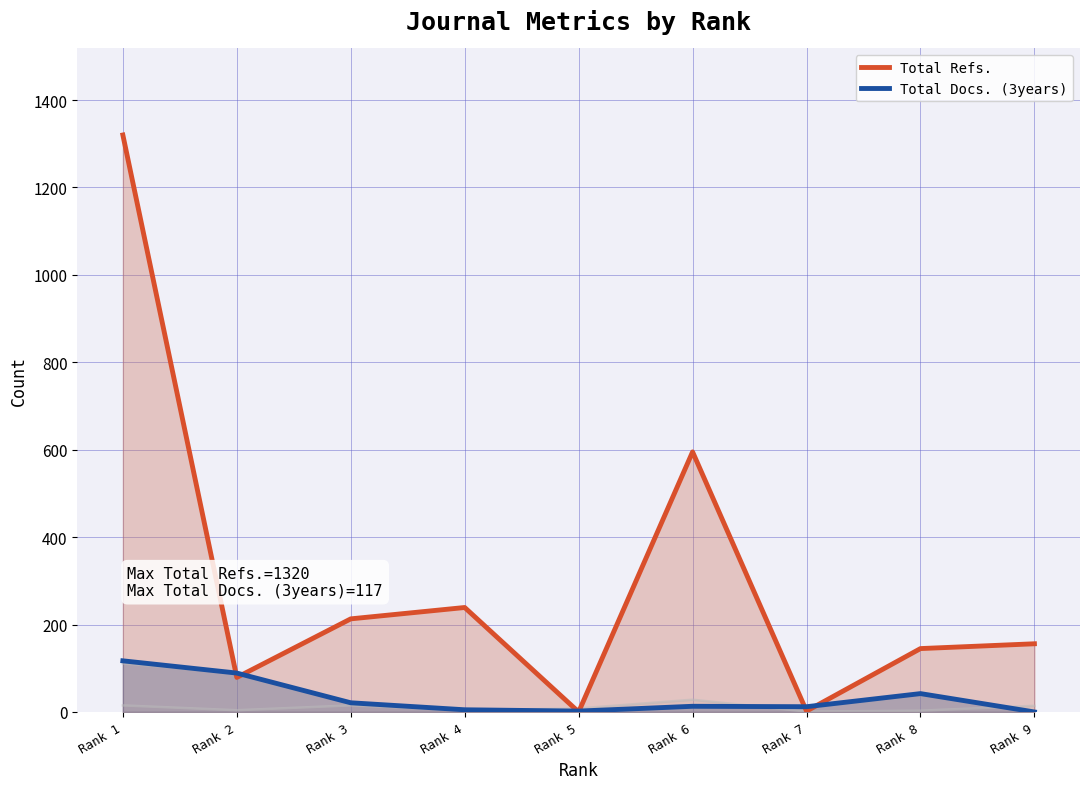

List the series in order of their overall mean, highest first.

Total Refs., Total Docs. (3years)